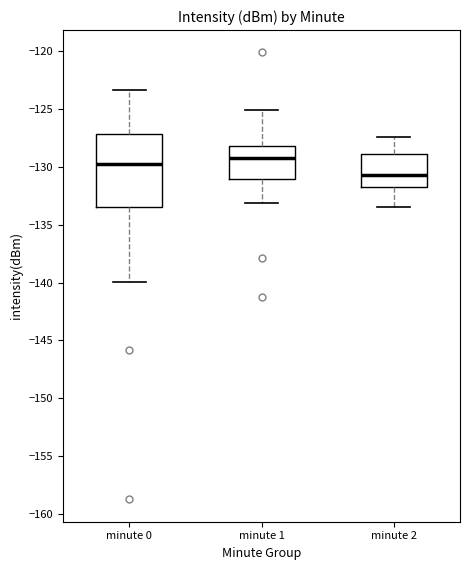

Where does the lower whisker of the box for minute 0 end on the y-axis? The values are not printed on the chart, so give them approximately, as read against the axis.

-140.0